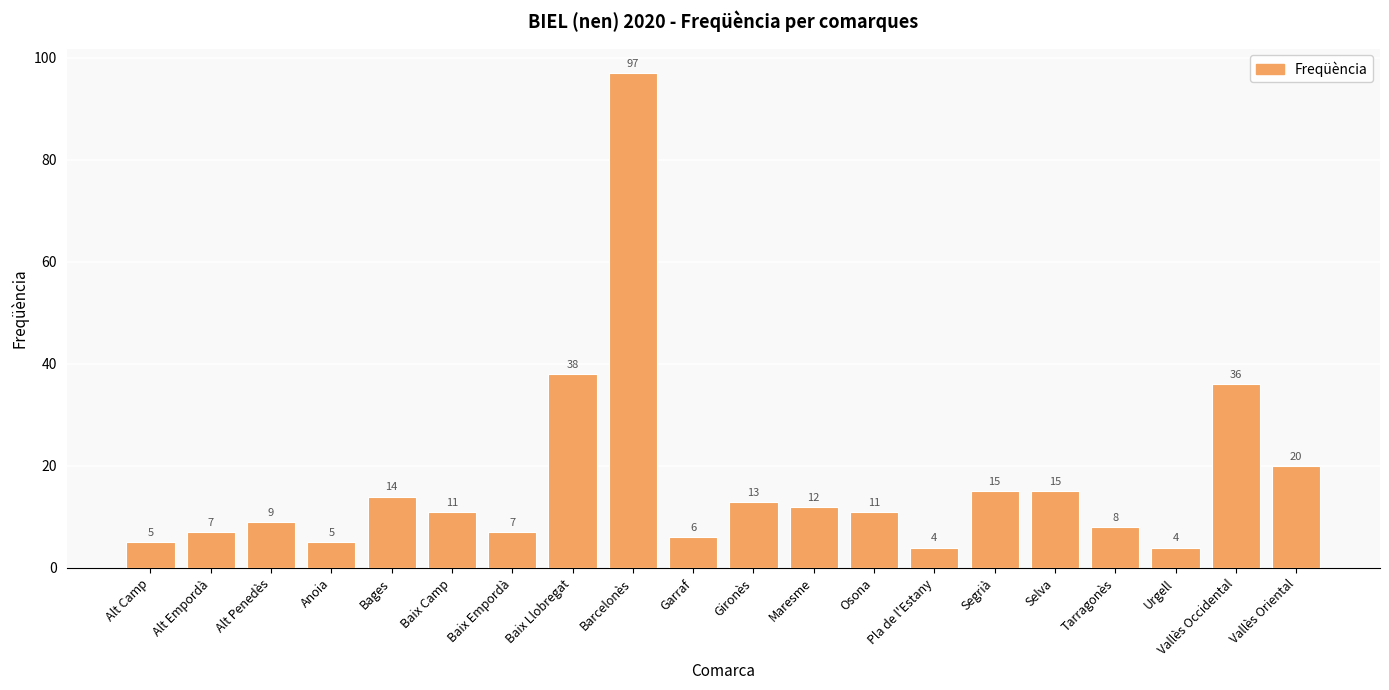

What is the sum of the values at Osona and Tarragonès?

19